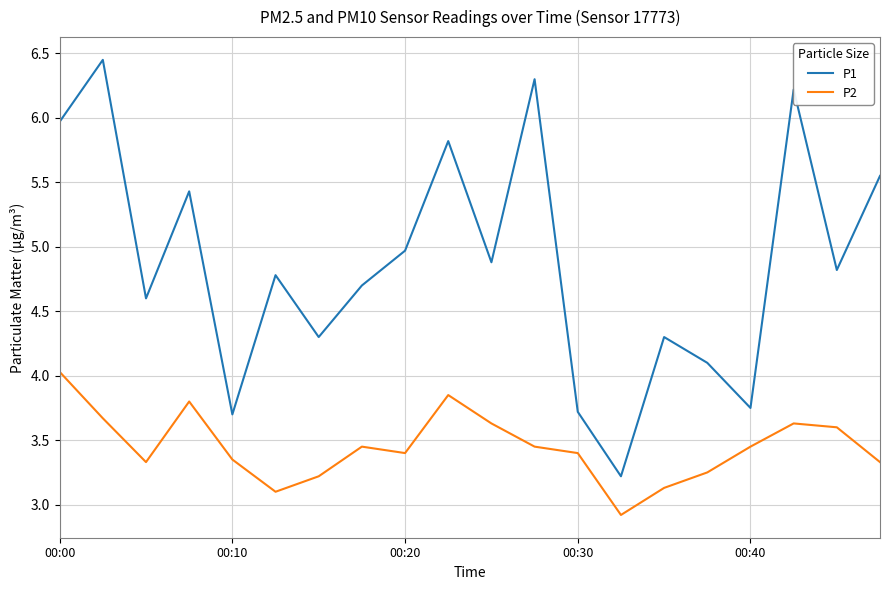

Which series has the widest spread of values?

P1